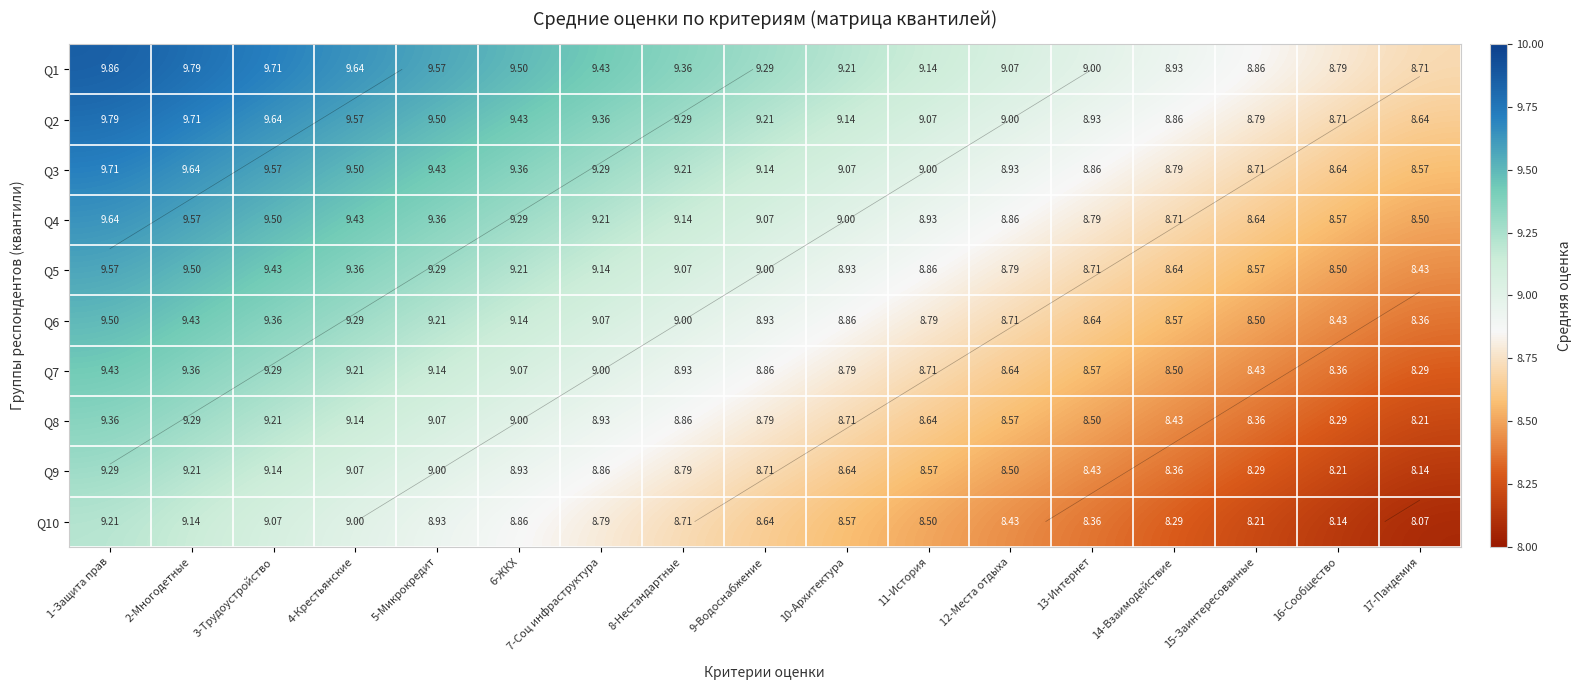

Is the value of Q9 at 2-Многодетные greater than the value of Q3 at 6-ЖКХ?

No